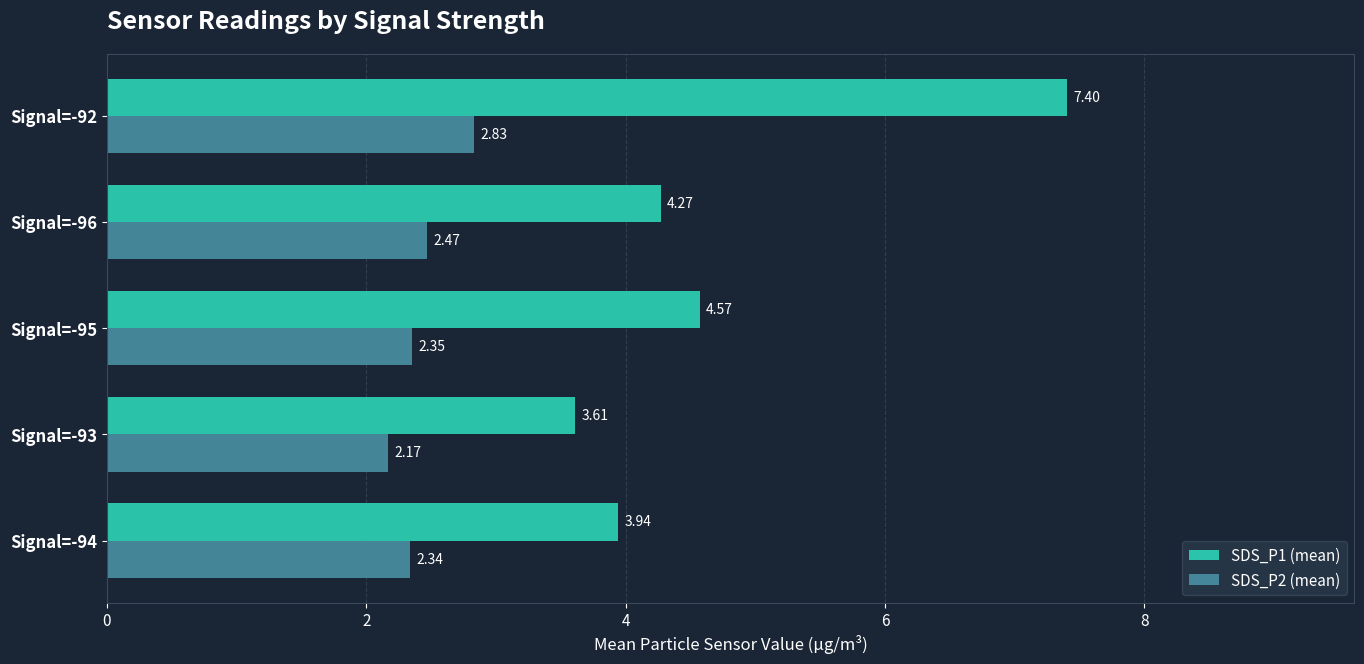

What is the highest value of the SDS_P1 (mean) series?

7.4